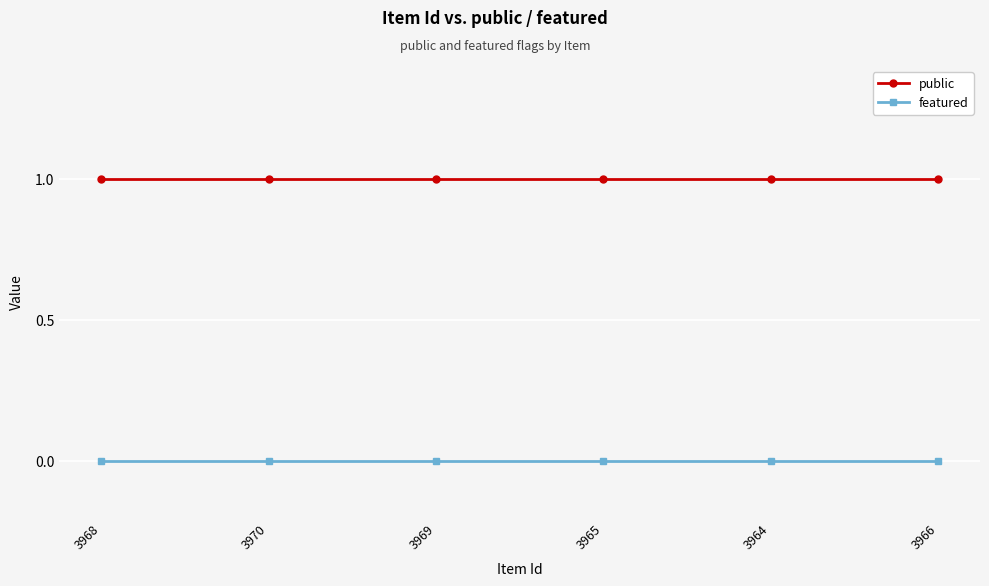

What is the lowest value of the public series?

1